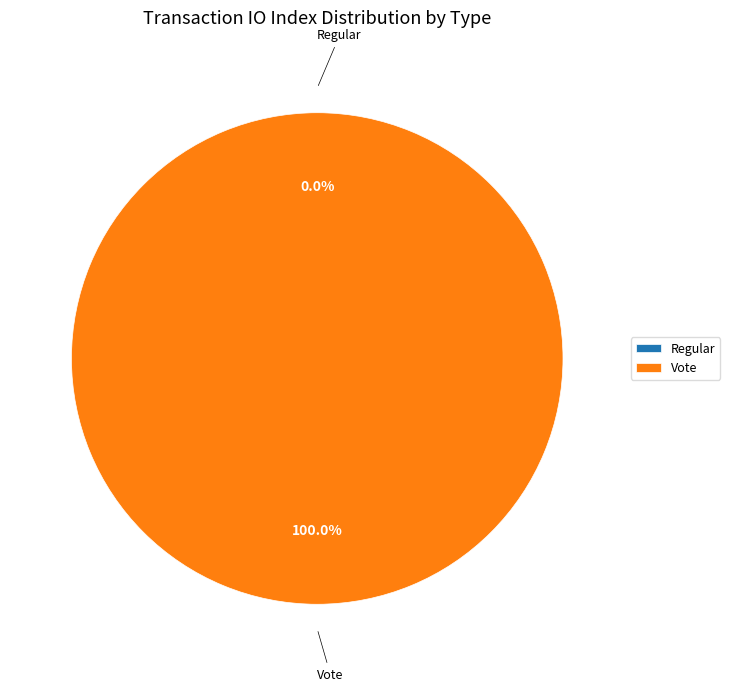

True or false: Vote accounts for 99% of the total.

False